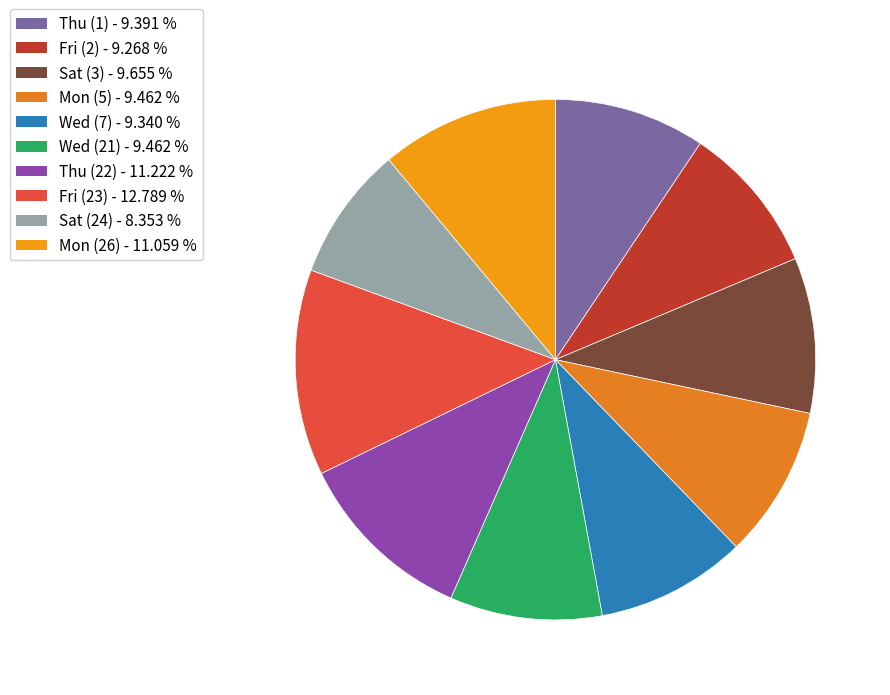

What is the largest slice in the pie chart?

Fri (23)